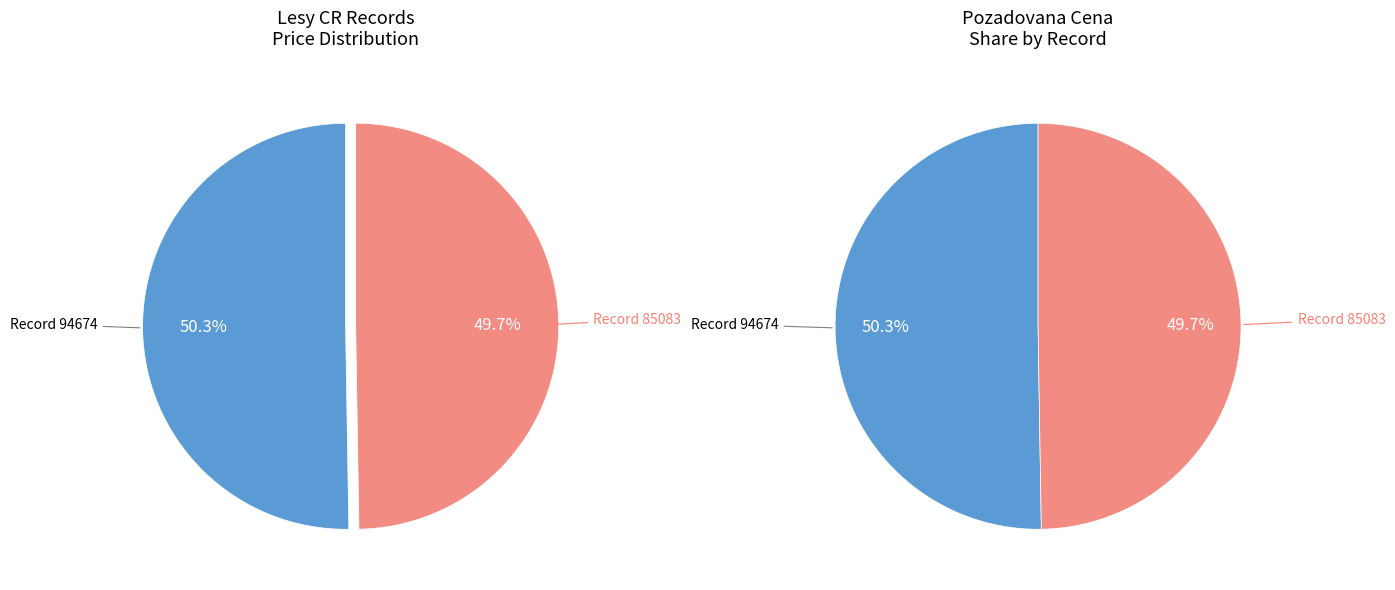

Is it true that 85083 is 50% of the pie?

True